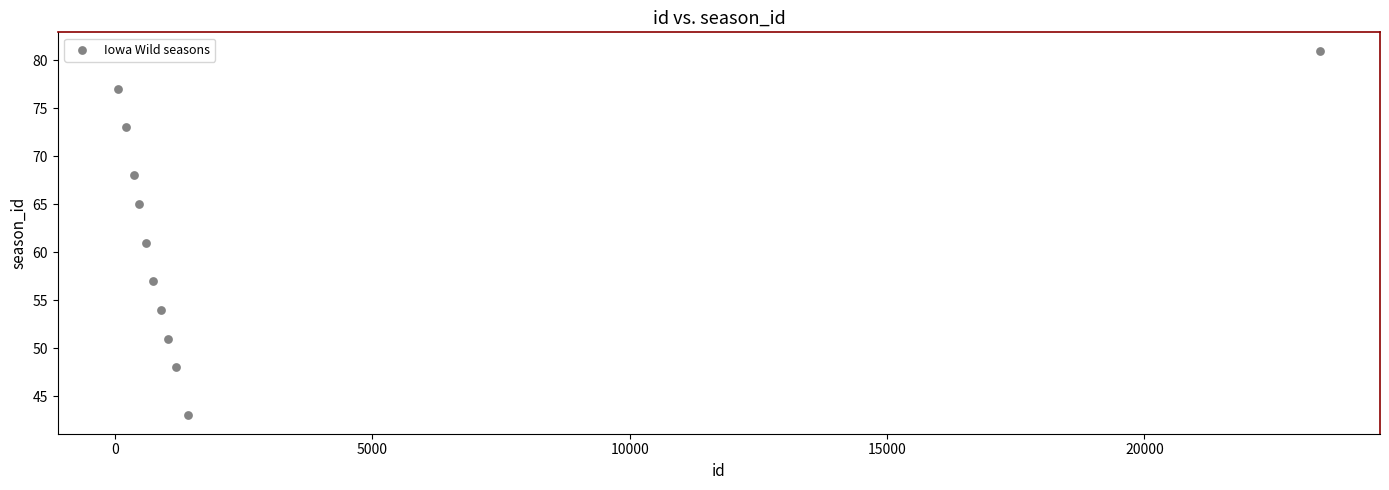

What Y value in the scatter plot is closest to 62?

61